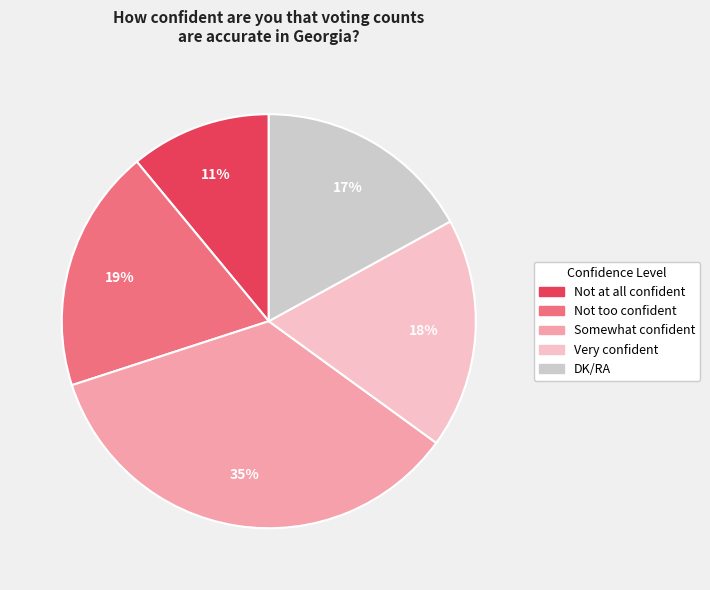

To the nearest percent, what is the difference between the largest and smallest slice percentages?

24%